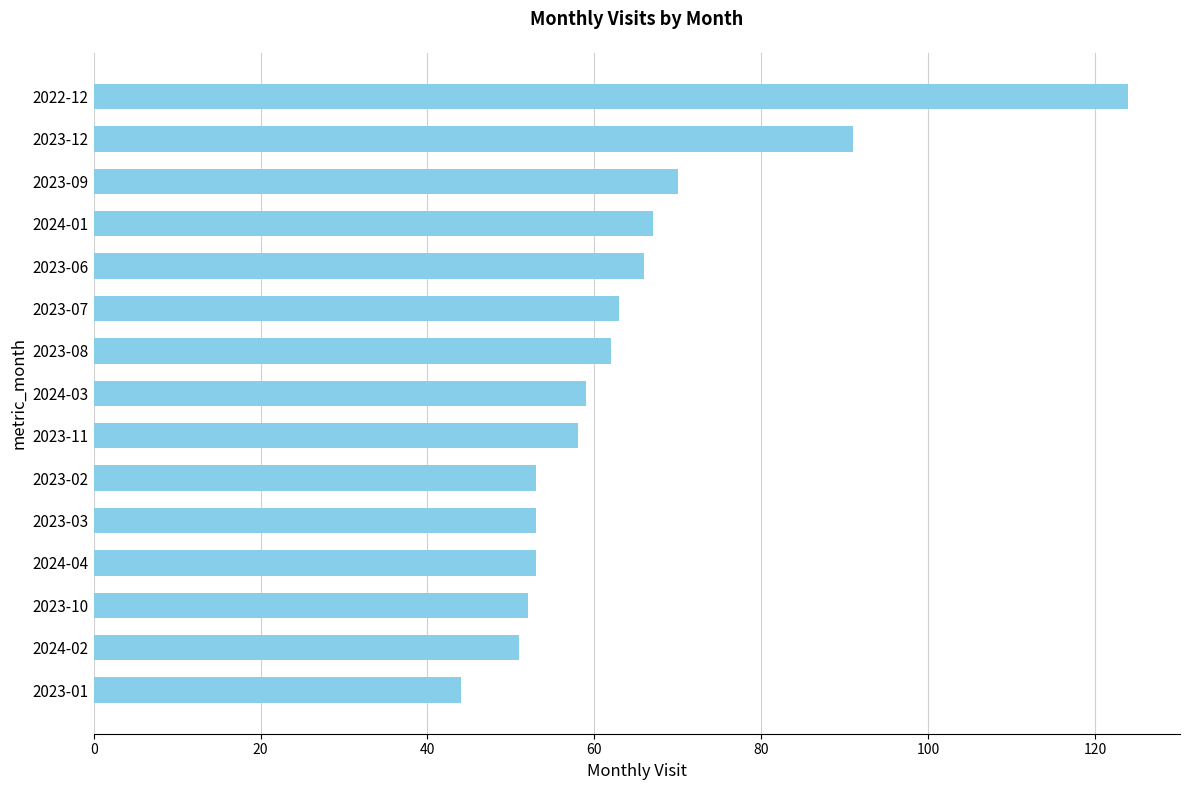

What is the approximate value at 2023-09, to the nearest 5?

70